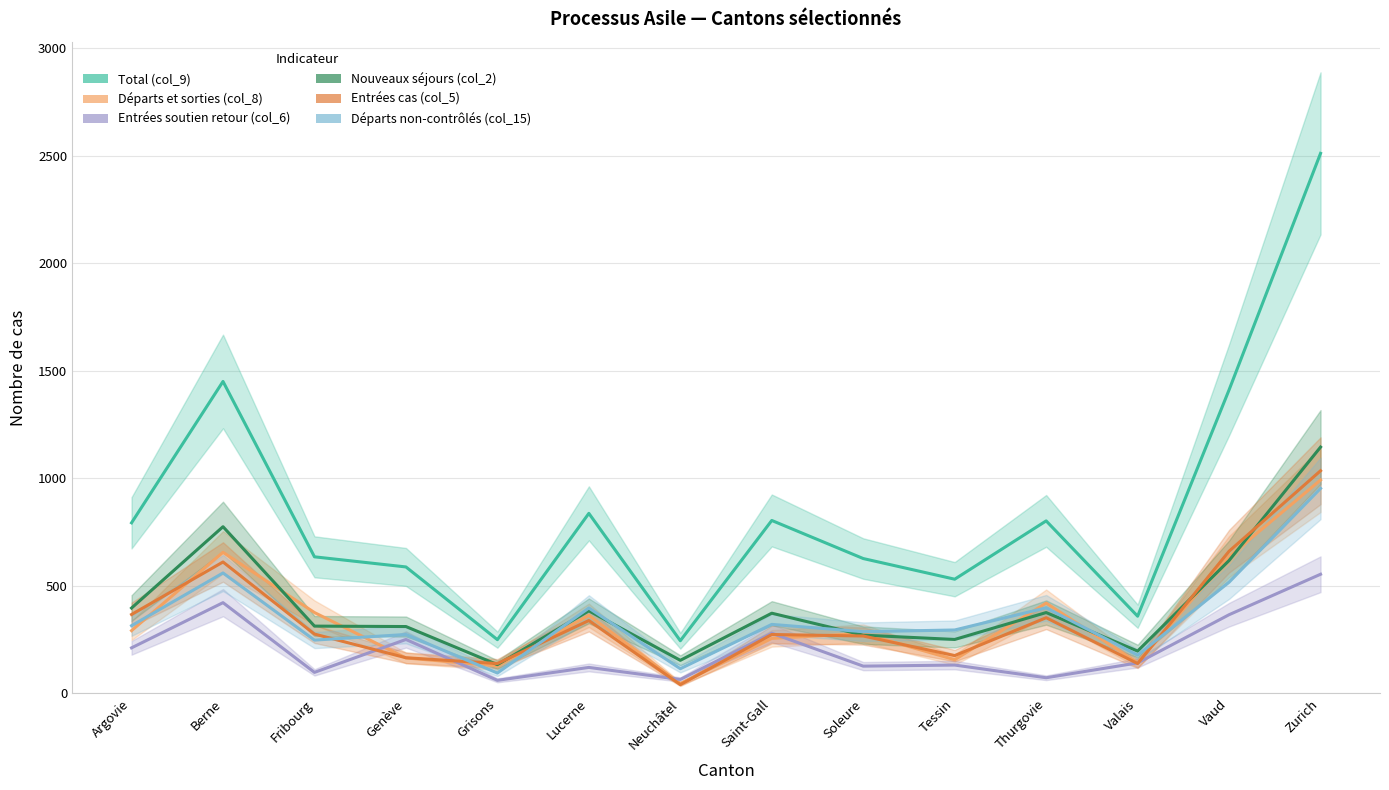

Count the number of data series in this chart.

6